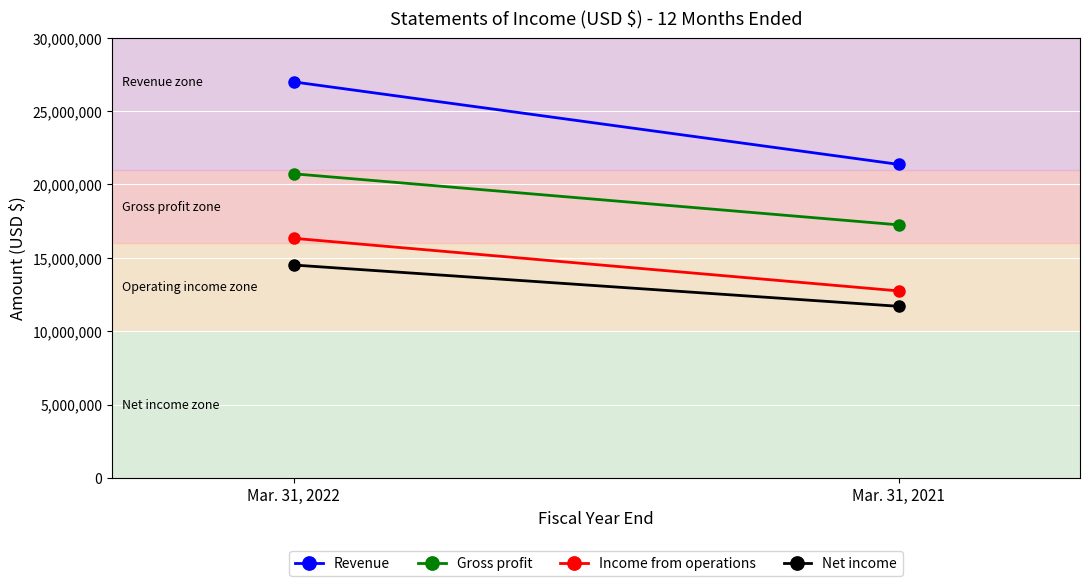

The Revenue series shows 28883414 at Mar. 31, 2021. True or false?

False